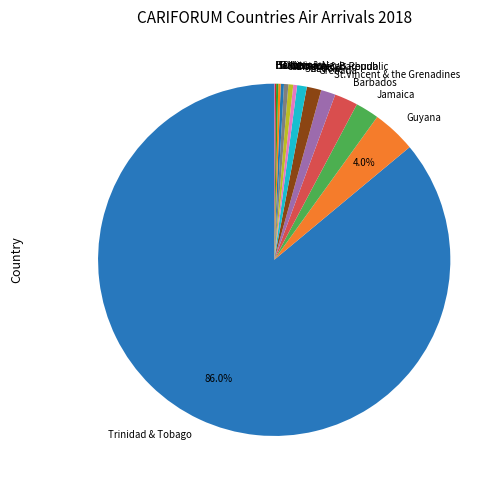

Which has a higher value, Dominica or Barbados?

Barbados